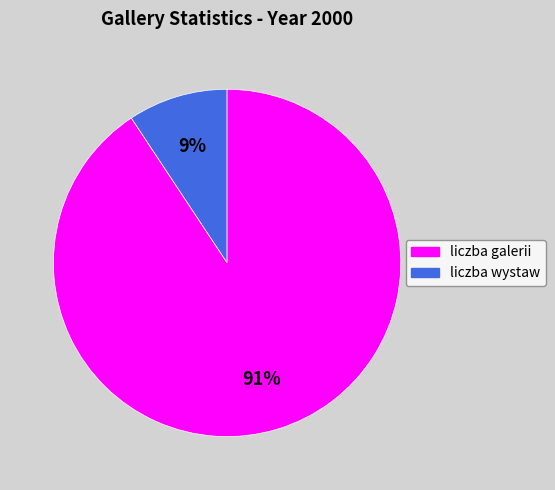

Between liczba galerii and liczba wystaw, which is larger?

liczba wystaw